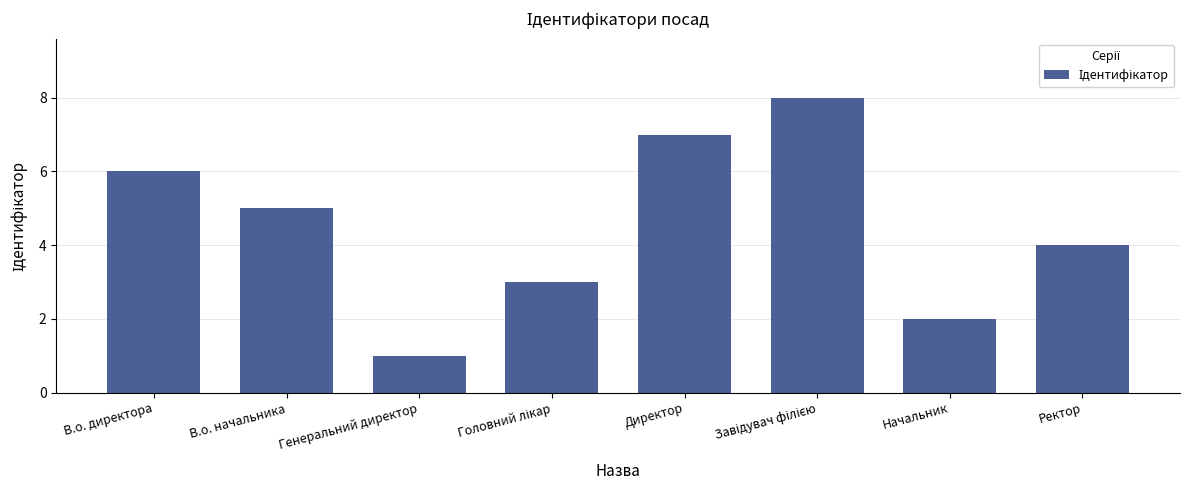

Where is the data nearest to the value 4?

Ректор